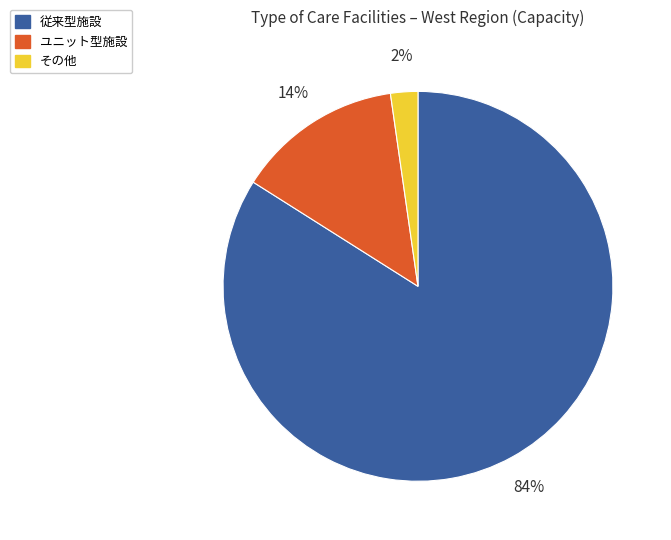

To the nearest percent, what is the average slice percentage?

33%